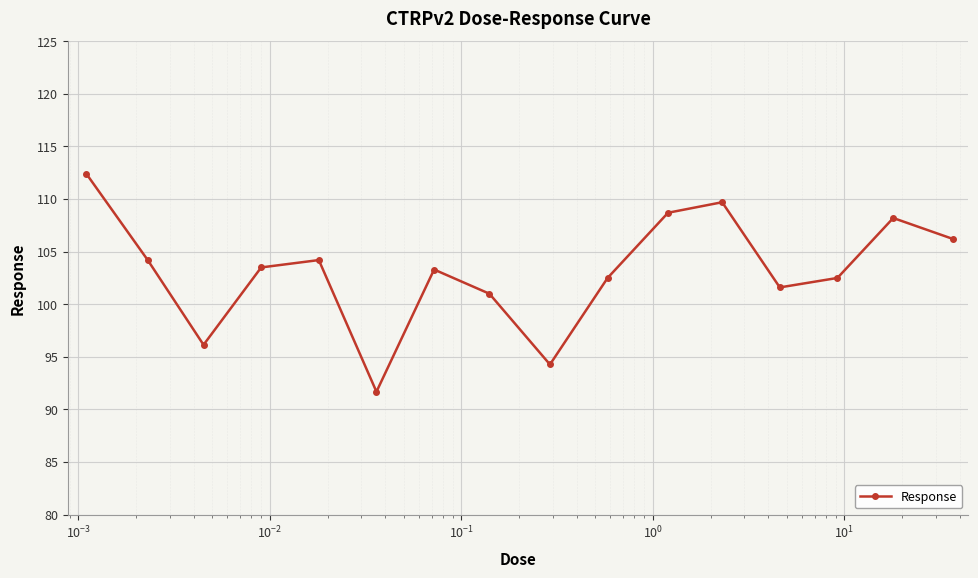

What is the value of the 11th point from the left?

108.7